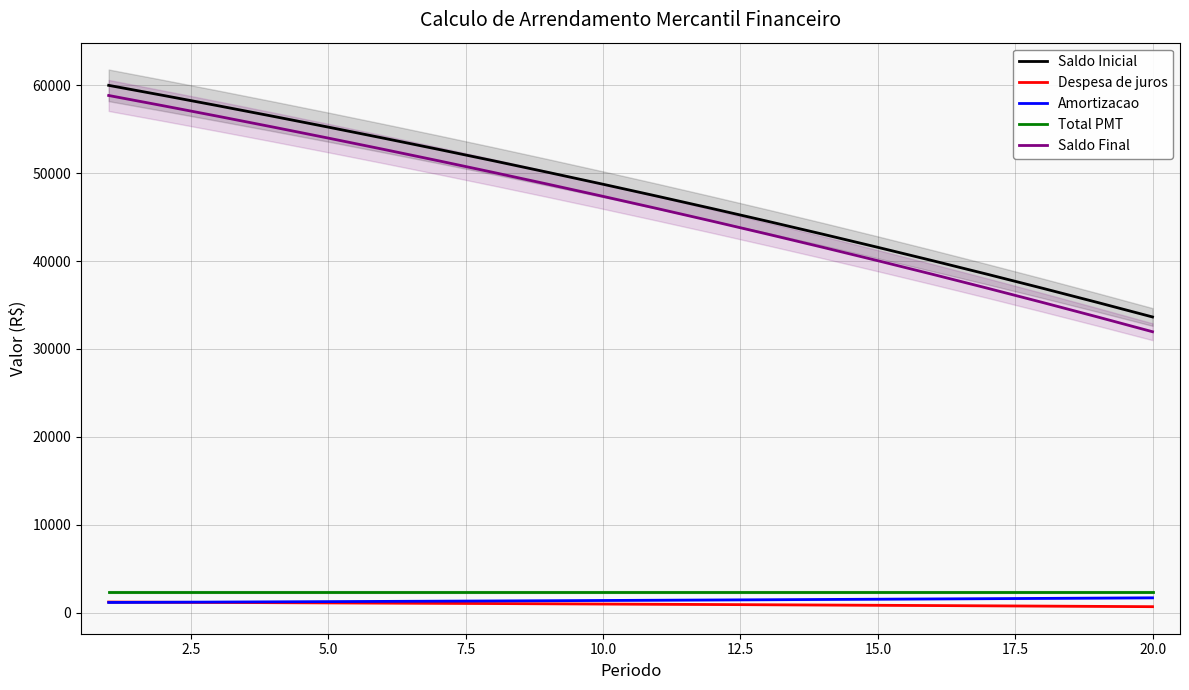

What is the maximum value for Total PMT?

2354.0